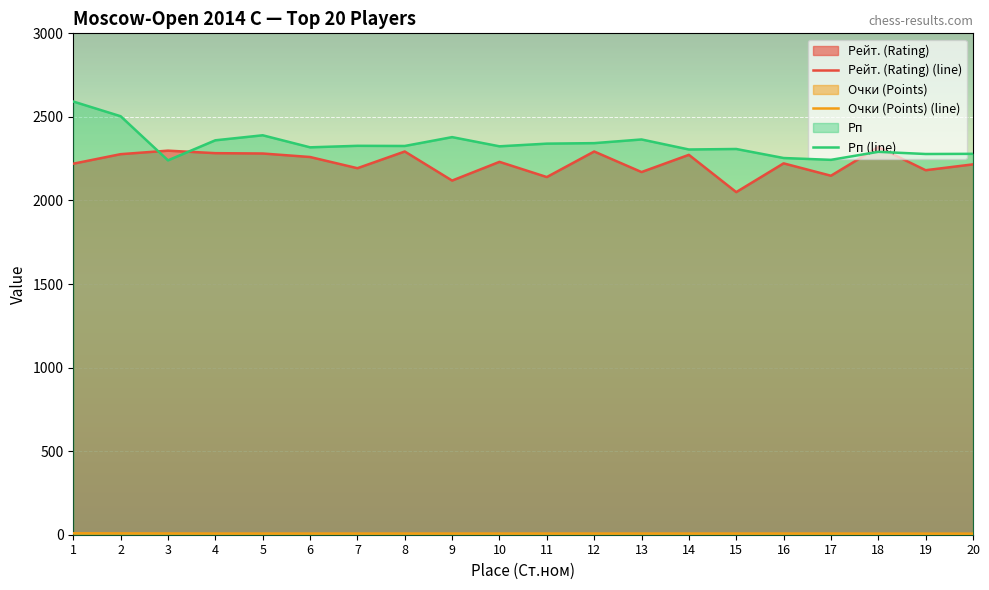

Count the Очки (Points) (line) values in the range 7 to 8.

16